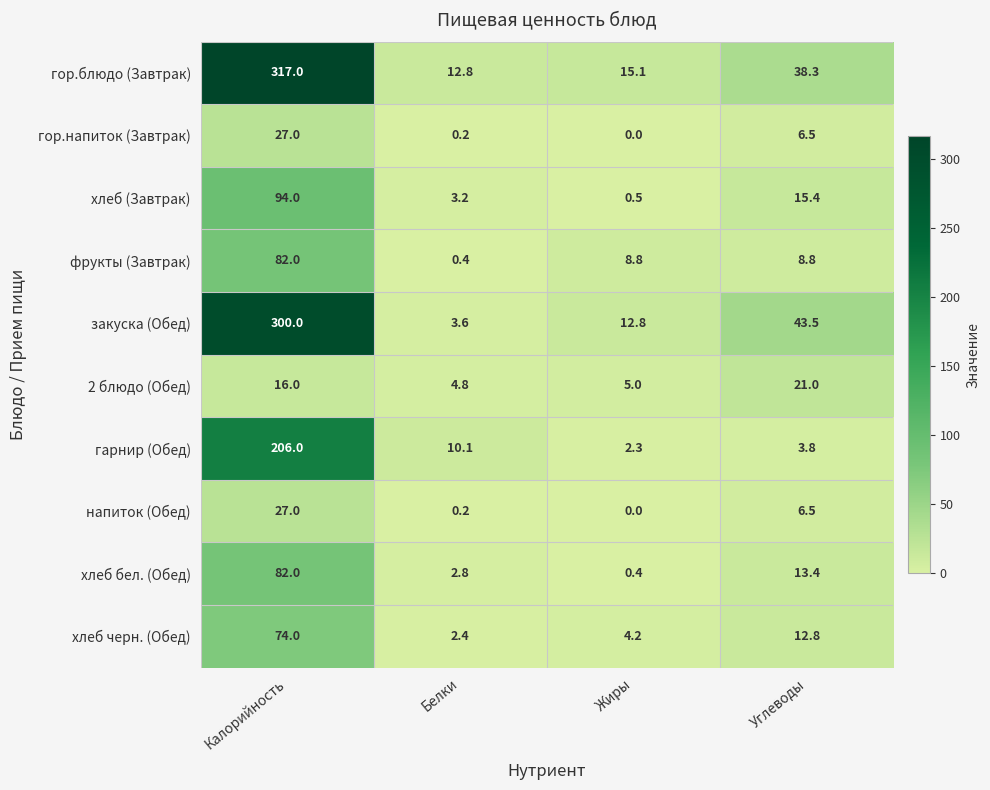

What is the difference between the напиток (Обед) values at Белки and Калорийность?

26.8